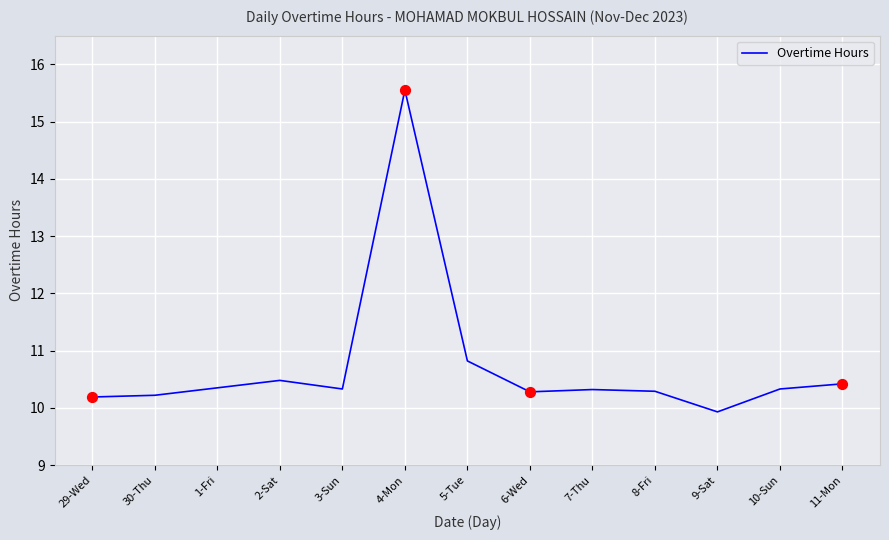

What is the change in value from 8-Fri to 11-Mon?

+0.1